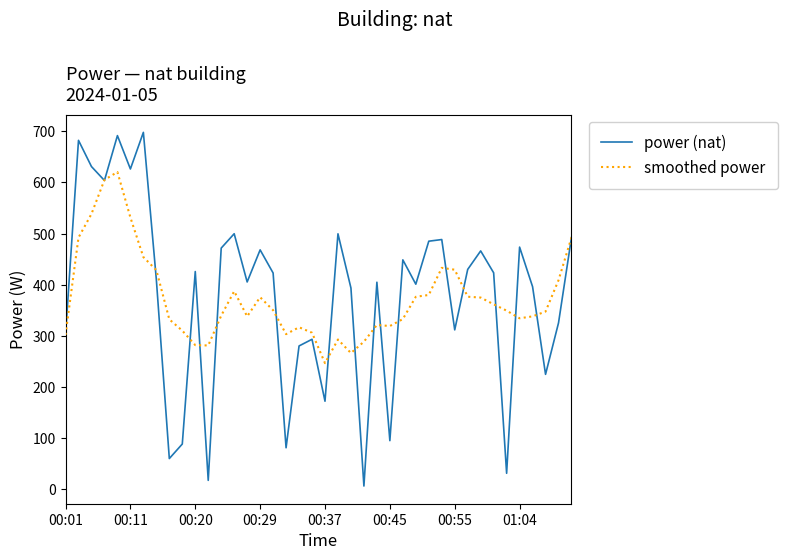

In power (nat), how many points are lower than both neighbors (excluding endpoints)?

13